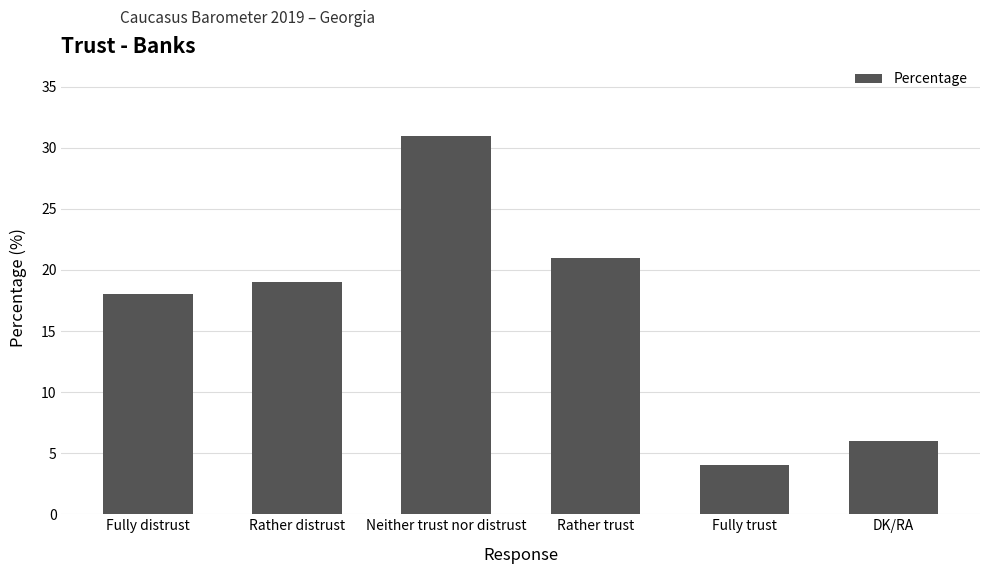

At which category does the chart reach its peak across all series?

Neither trust nor distrust